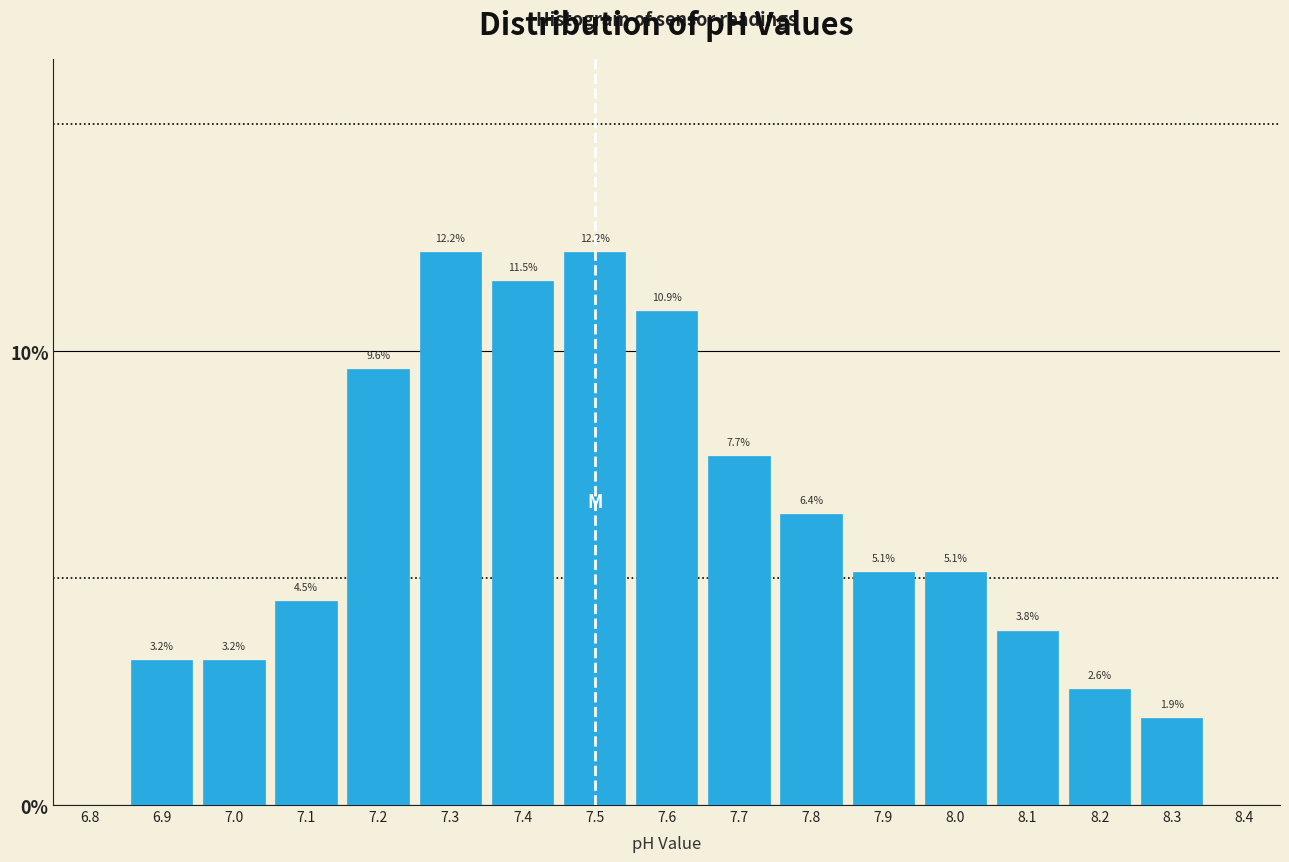

Reading left to right, transcribe this chart: for each bar, give the range it covers on the x-axis and its height.

6.85 to 6.95: 3.2
6.95 to 7.05: 3.2
7.05 to 7.15: 4.5
7.15 to 7.25: 9.6
7.25 to 7.35: 12.2
7.35 to 7.45: 11.5
7.45 to 7.55: 12.2
7.55 to 7.65: 10.9
7.65 to 7.75: 7.7
7.75 to 7.85: 6.4
7.85 to 7.95: 5.1
7.95 to 8.05: 5.1
8.05 to 8.15: 3.8
8.15 to 8.25: 2.6
8.25 to 8.35: 1.9